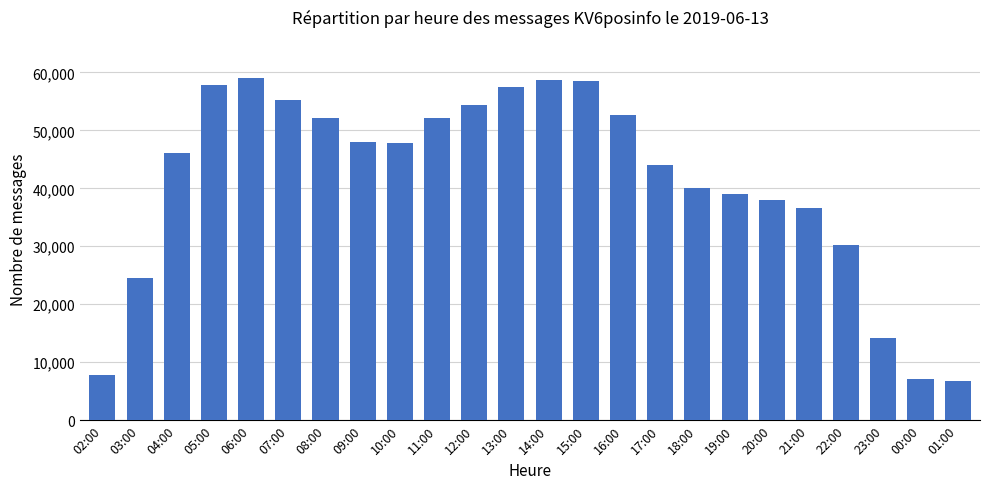

At which label is the value closest to 32905?

22:00